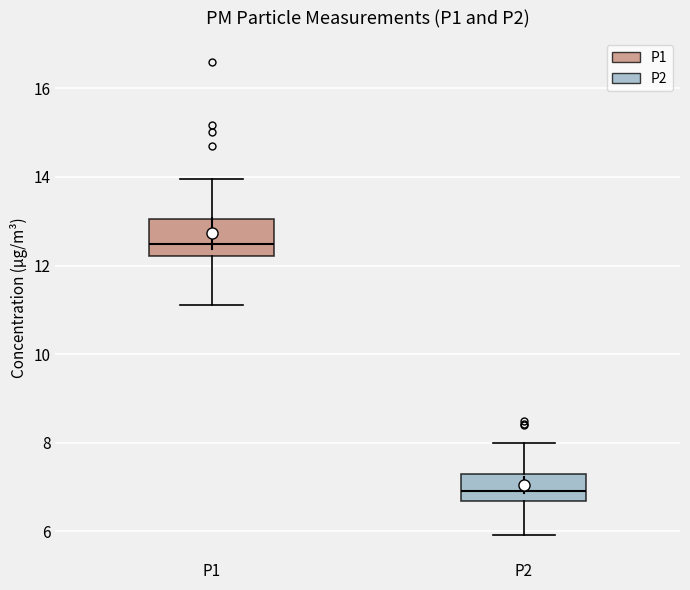

Reading left to right, read every box against the y-axis: the position of its median line, the range the box covers, and the ends of its whiskers. The values are not printed on the chart, so give them approximately, as read against the axis.

P1: median 12.4, box 12.2 to 13.0, whiskers 11.2 to 14.0
P2: median 7.0, box 6.6 to 7.4, whiskers 6.0 to 8.0